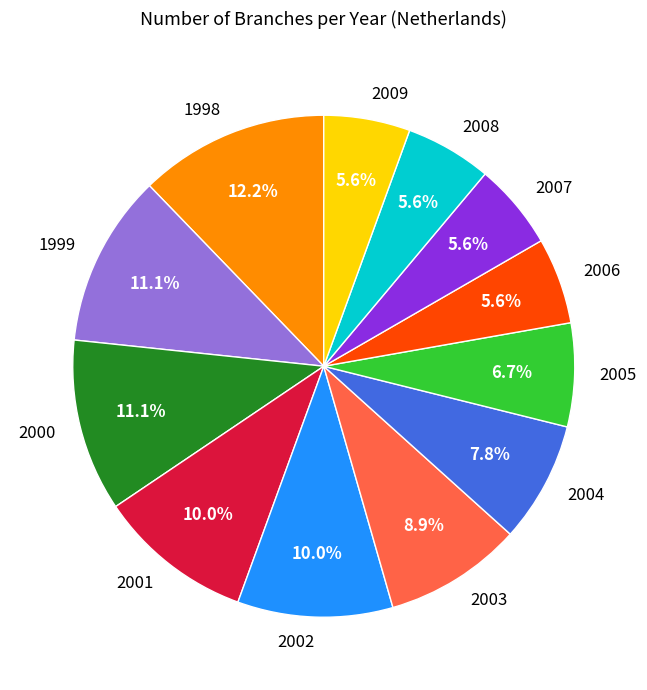

Combined, what portion of the pie is 2000 and 2002?

21.1%